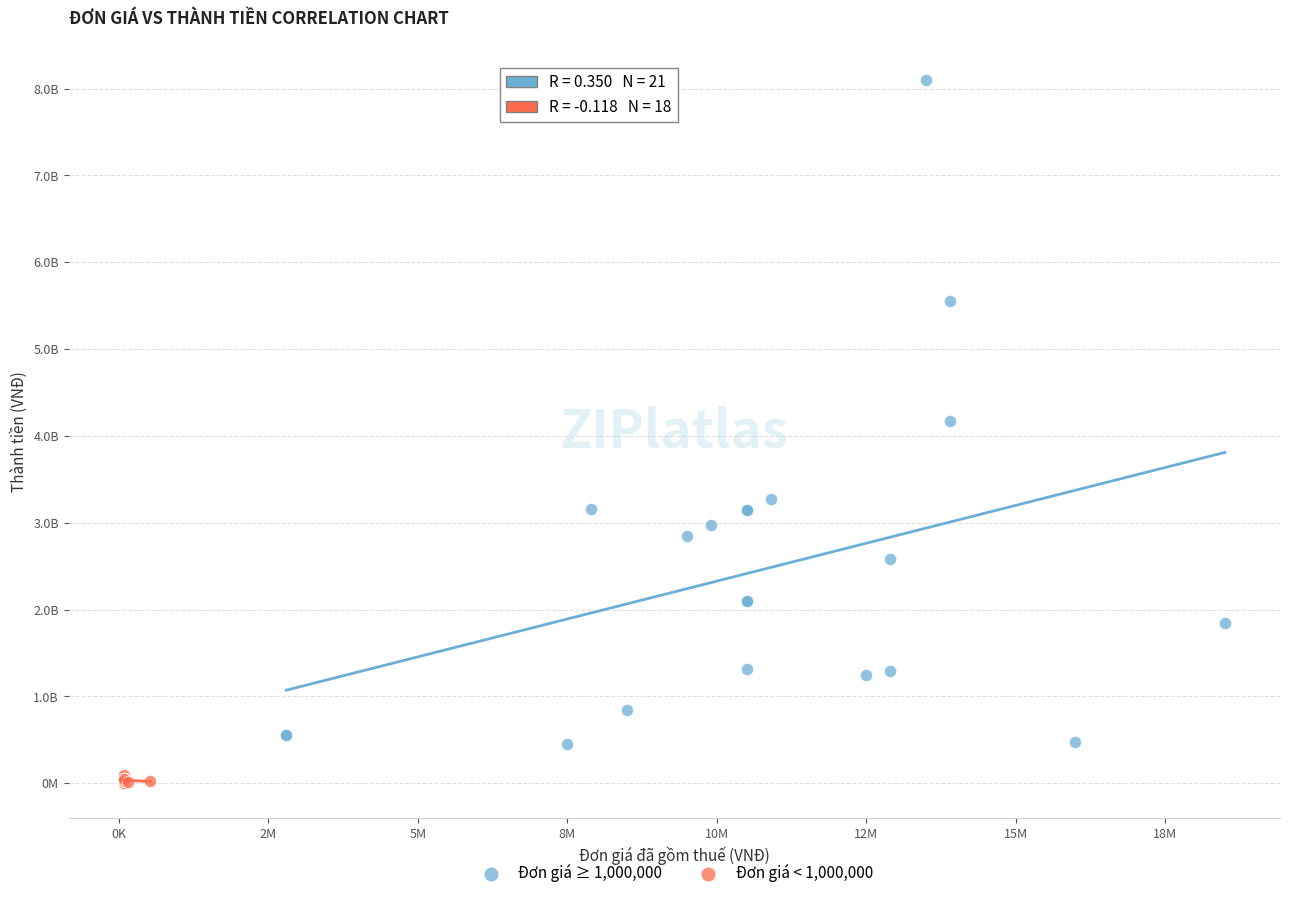

What are all the series names shown in the legend?

Đơn giá ≥ 1,000,000, Đơn giá < 1,000,000